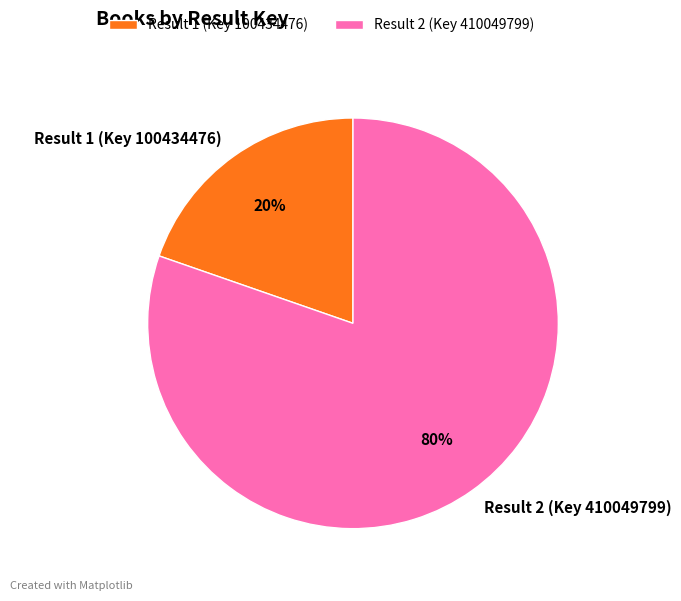

Which slice is the largest?

Result 2 (Key 410049799)